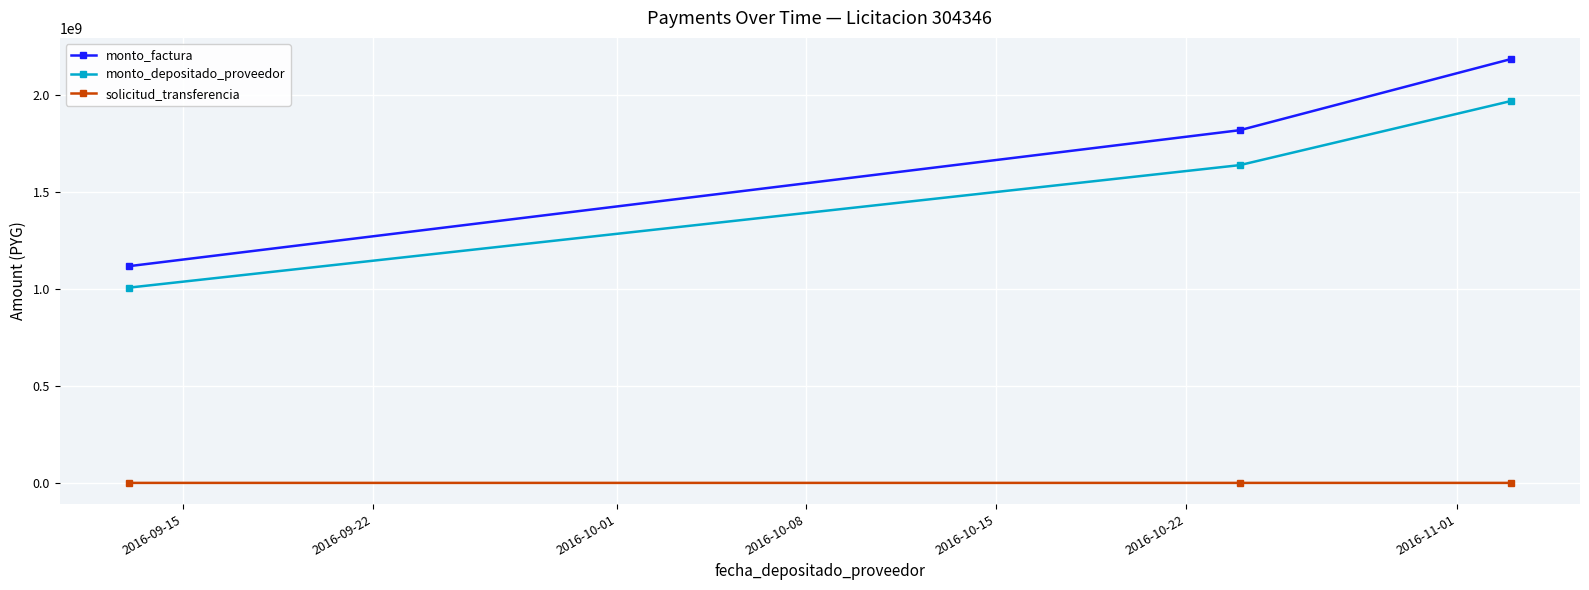

Count the solicitud_transferencia values in the range 108978 to 136435.

3